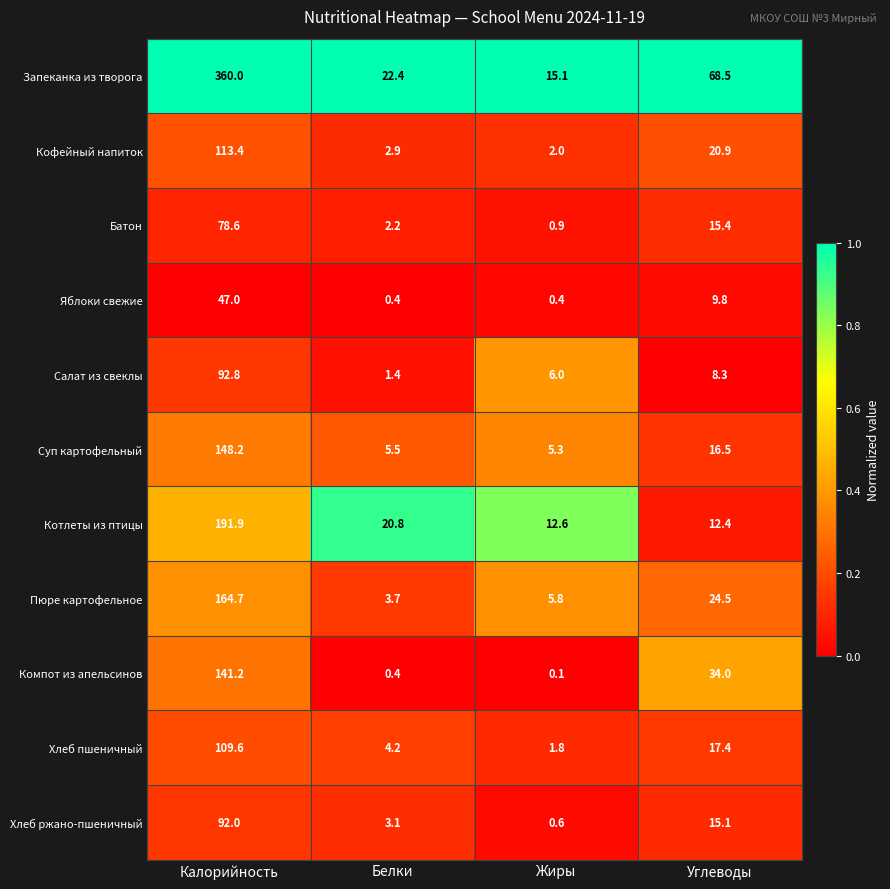

The value of Кофейный напиток at Белки is 2.9. True or false?

True